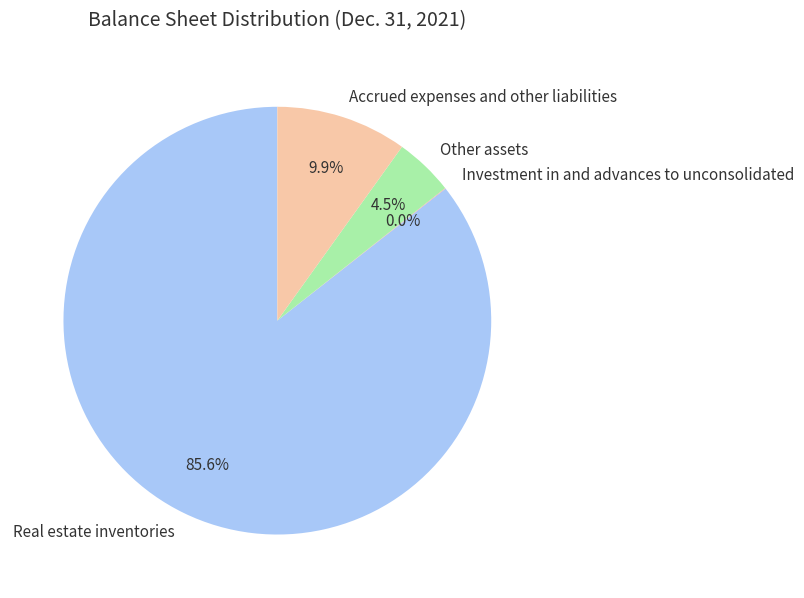

Is there any slice that represents more than half of the pie?

Yes